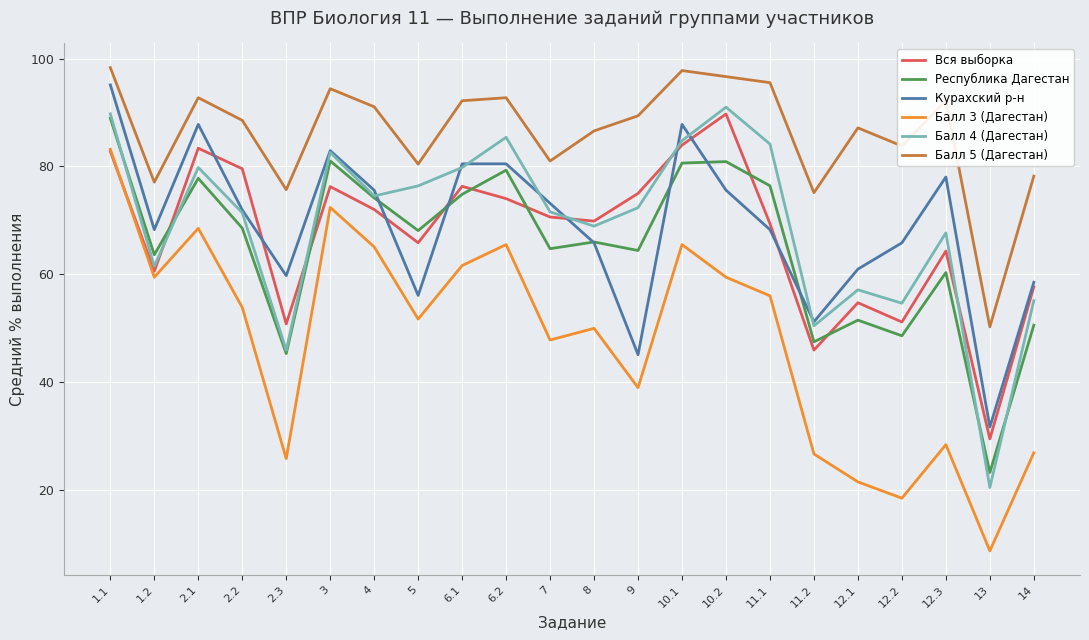

What is the maximum value shown in the chart?

98.3